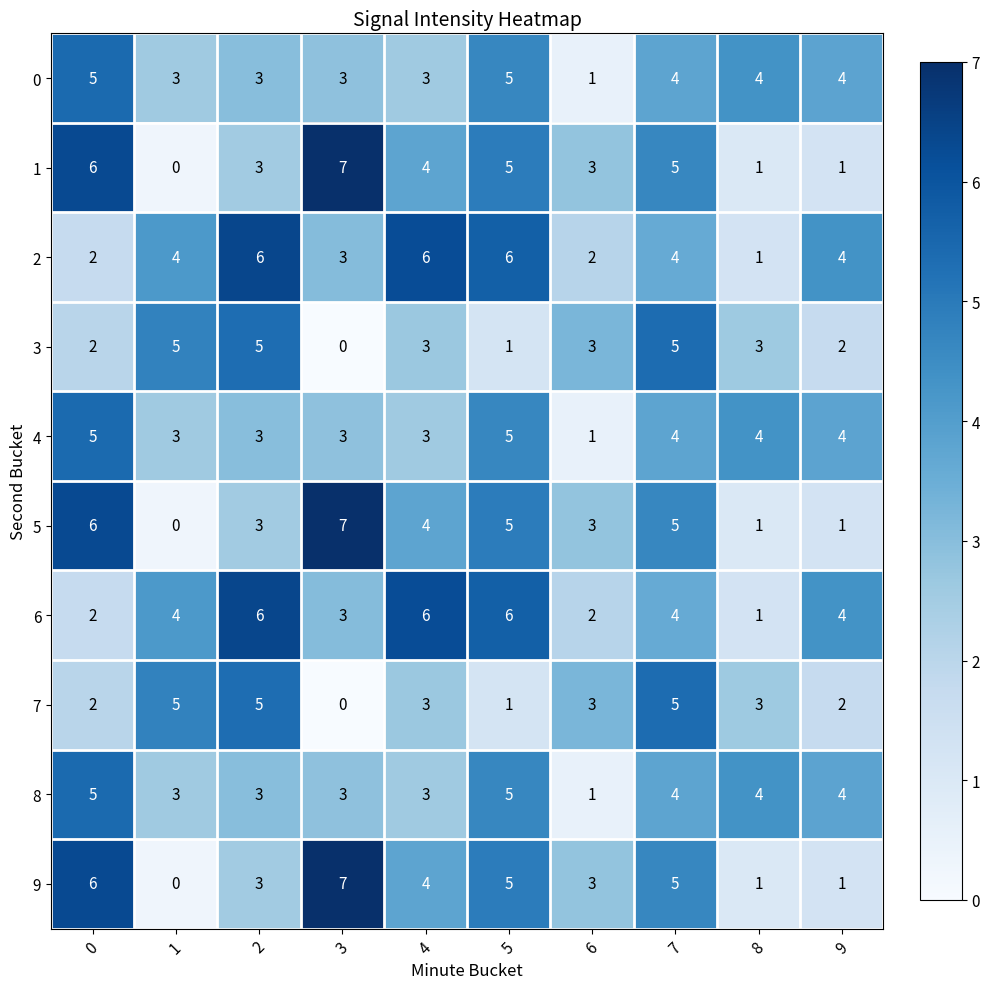

Read the 3 value at 8.

3